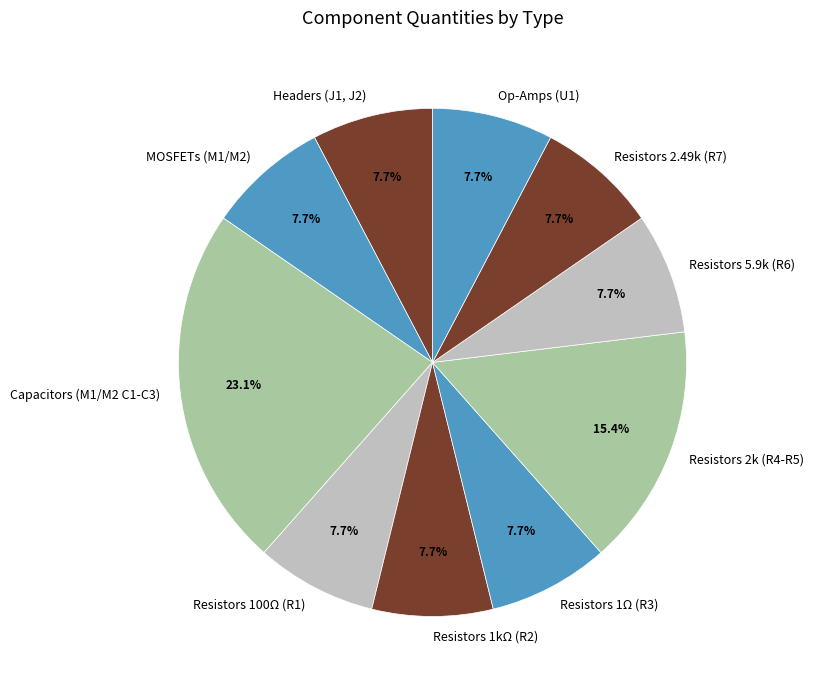

Which category has the biggest portion of the pie?

Capacitors (M1/M2 C1-C3)